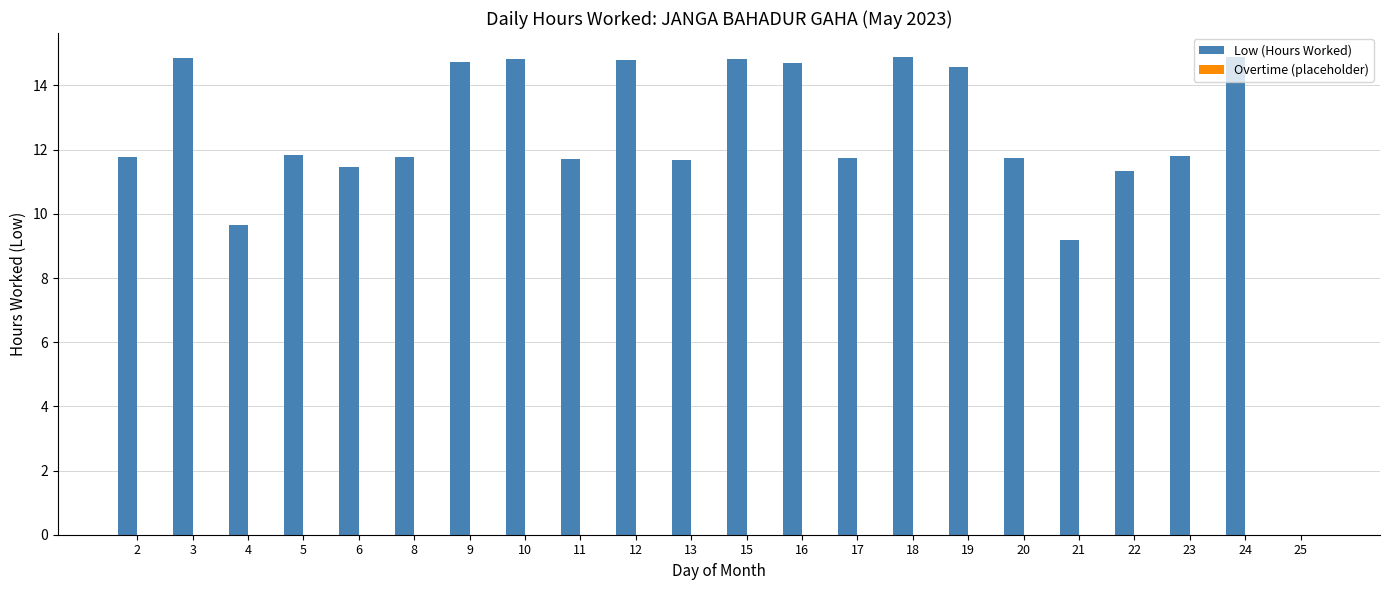

How many values exceed 11?

19